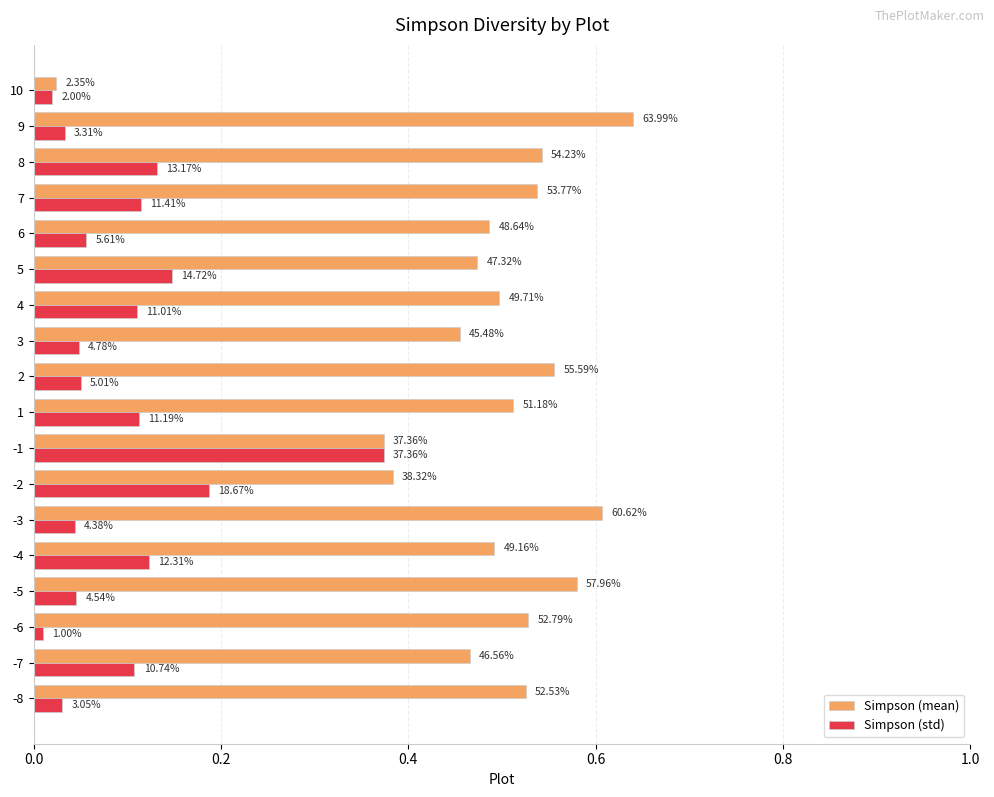

What are all the series names shown in the legend?

Simpson (mean), Simpson (std)